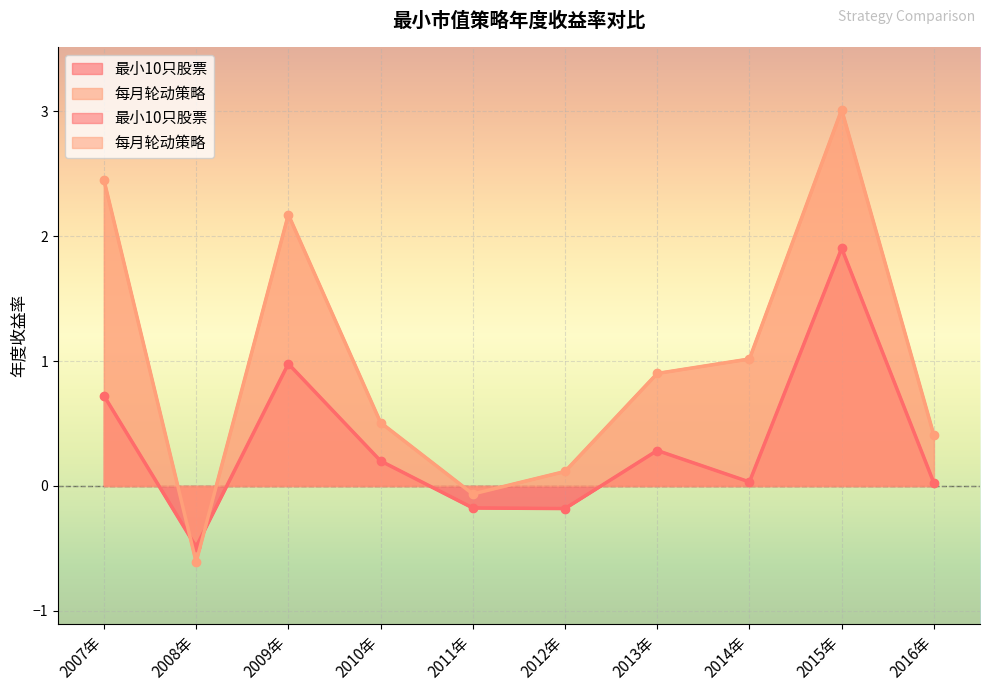

True or false: 每月轮动策略 has a value of -0.1 at 2011年.

True